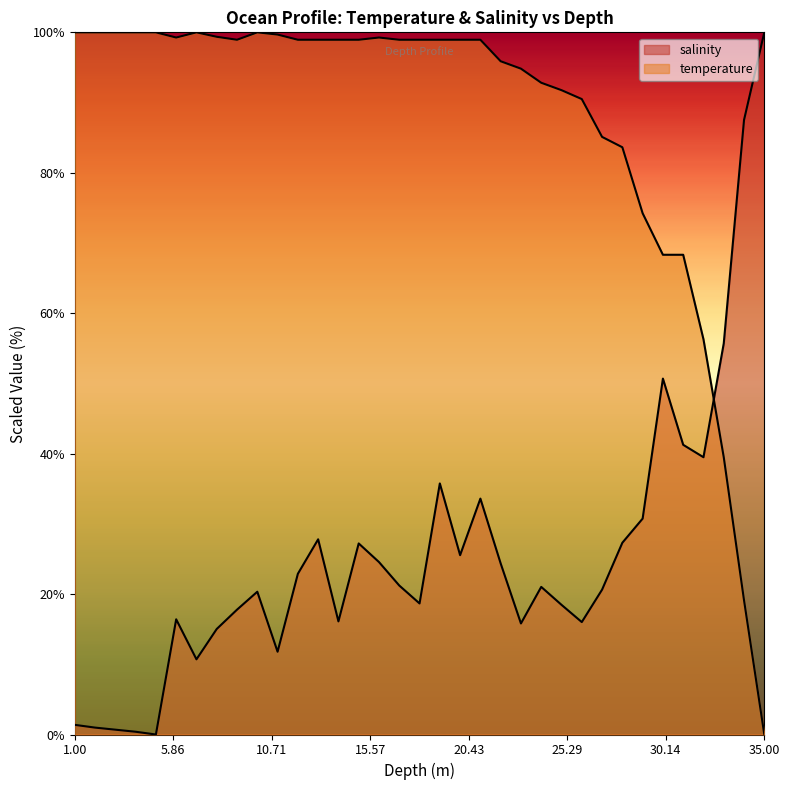

The temperature series shows 13.6 at 33.0. True or false?

False